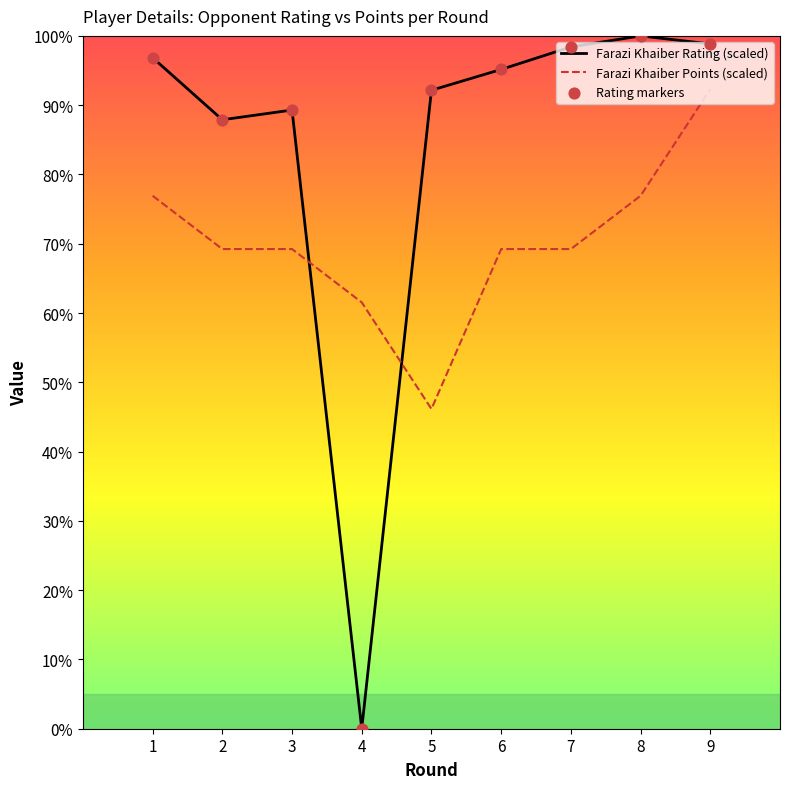

Which series has the widest spread of values?

Farazi Khaiber Rating (scaled)